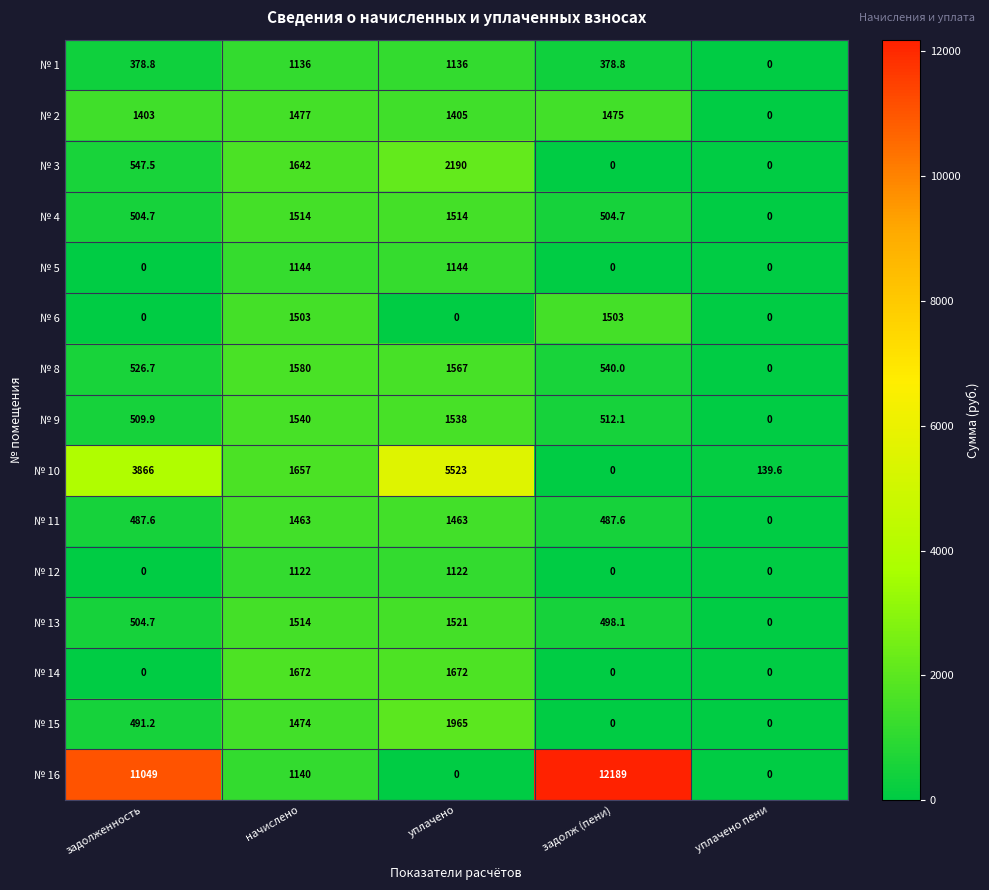

The № 11 series shows 1463.0 at уплачено. True or false?

True